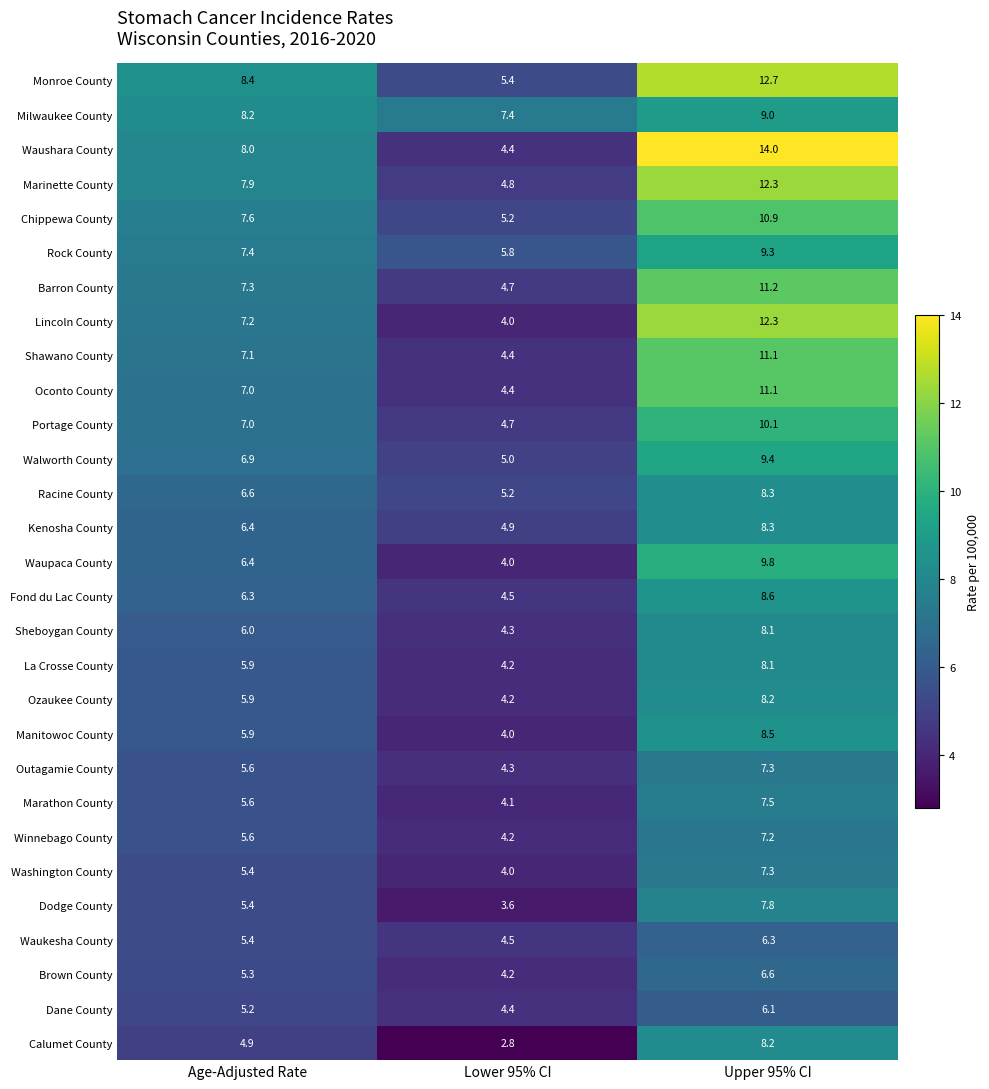

What is the maximum value for Monroe County?

12.7